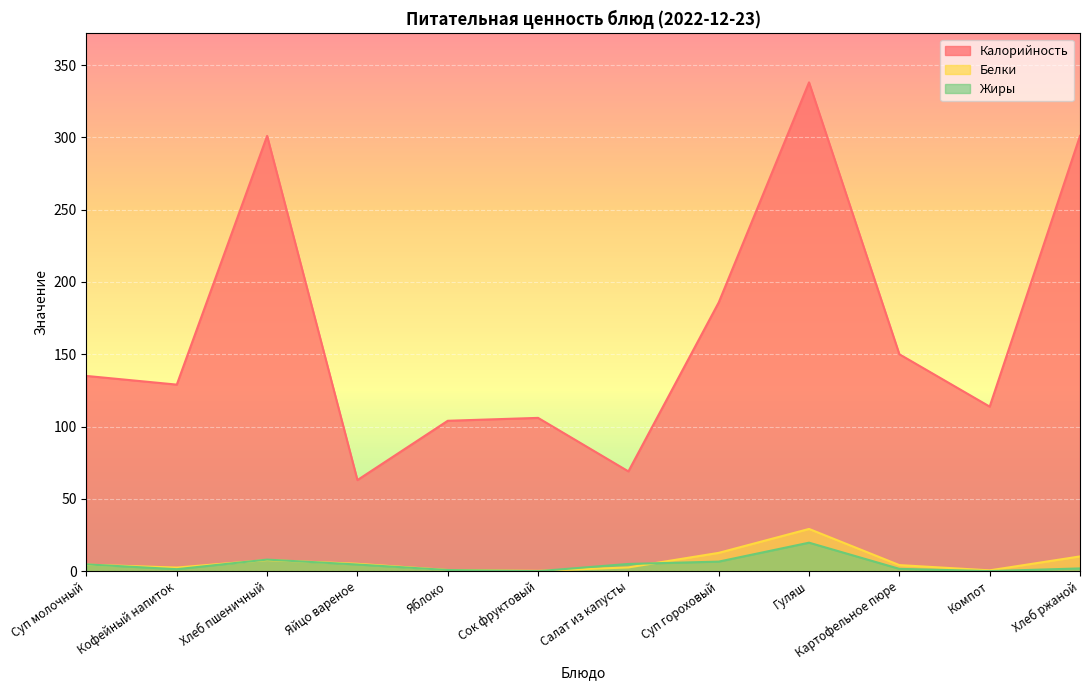

Is it true that Калорийность equals 424.8 at Хлеб ржаной?

False